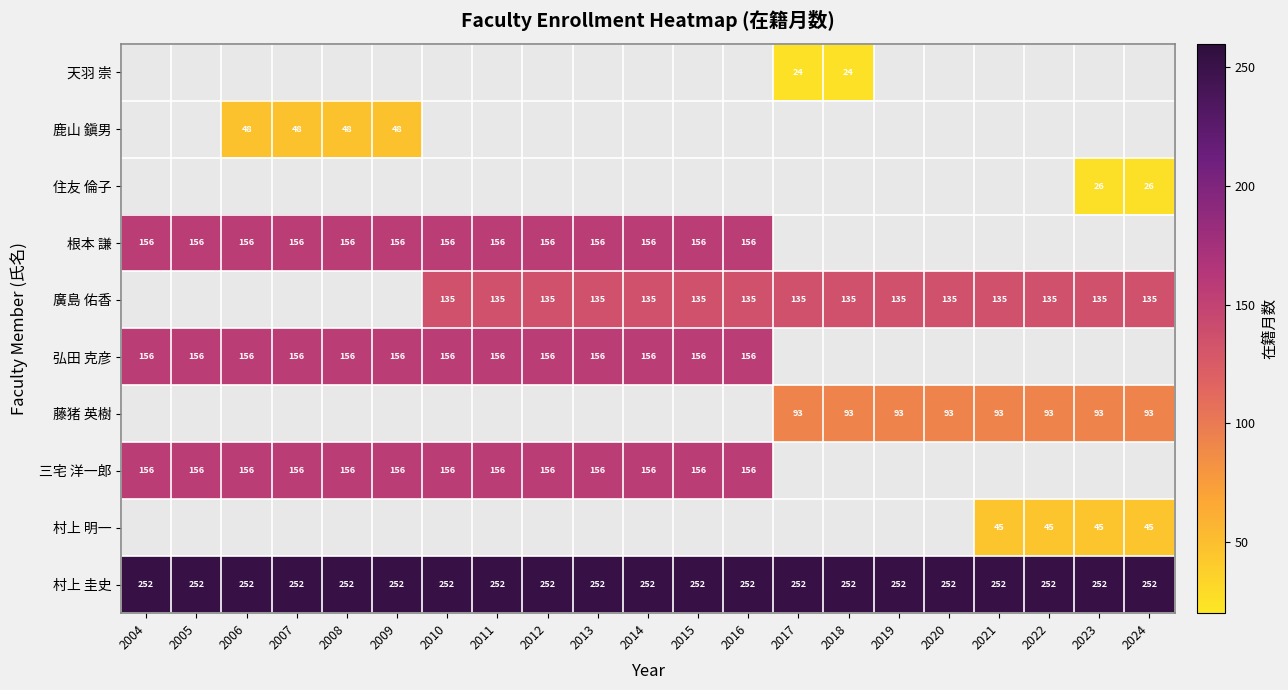

Is the value of 根本 謙 at 2014 greater than the value of 藤猪 英樹 at 2023?

Yes